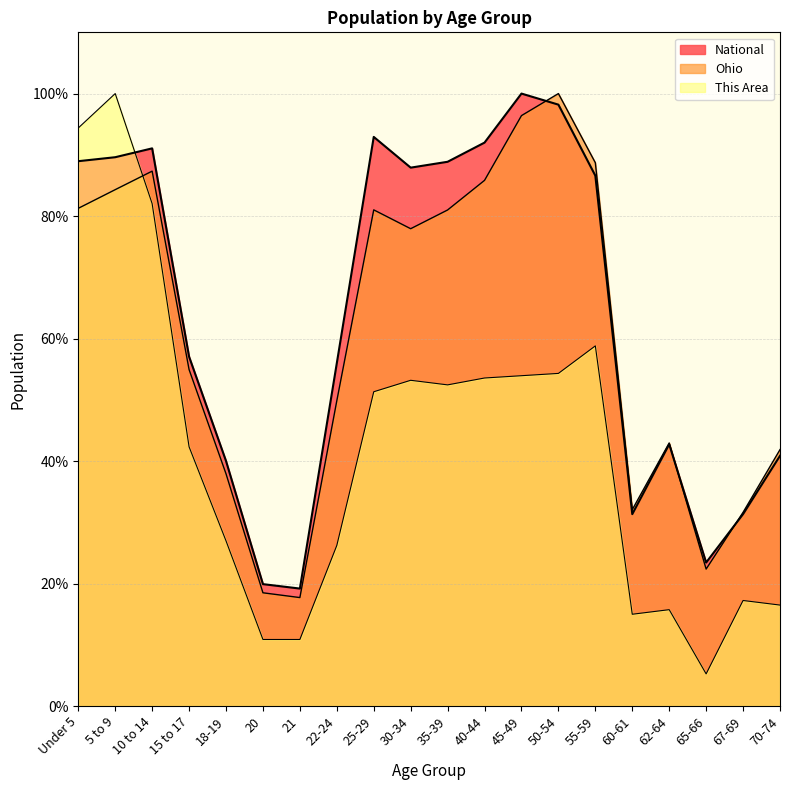

What is the spread (max minus min) of values at 55-59?

29.9